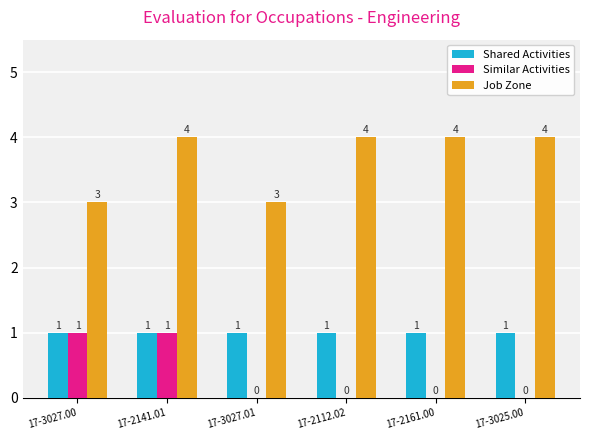

What value does the Job Zone series have at 17-3027.00?

3